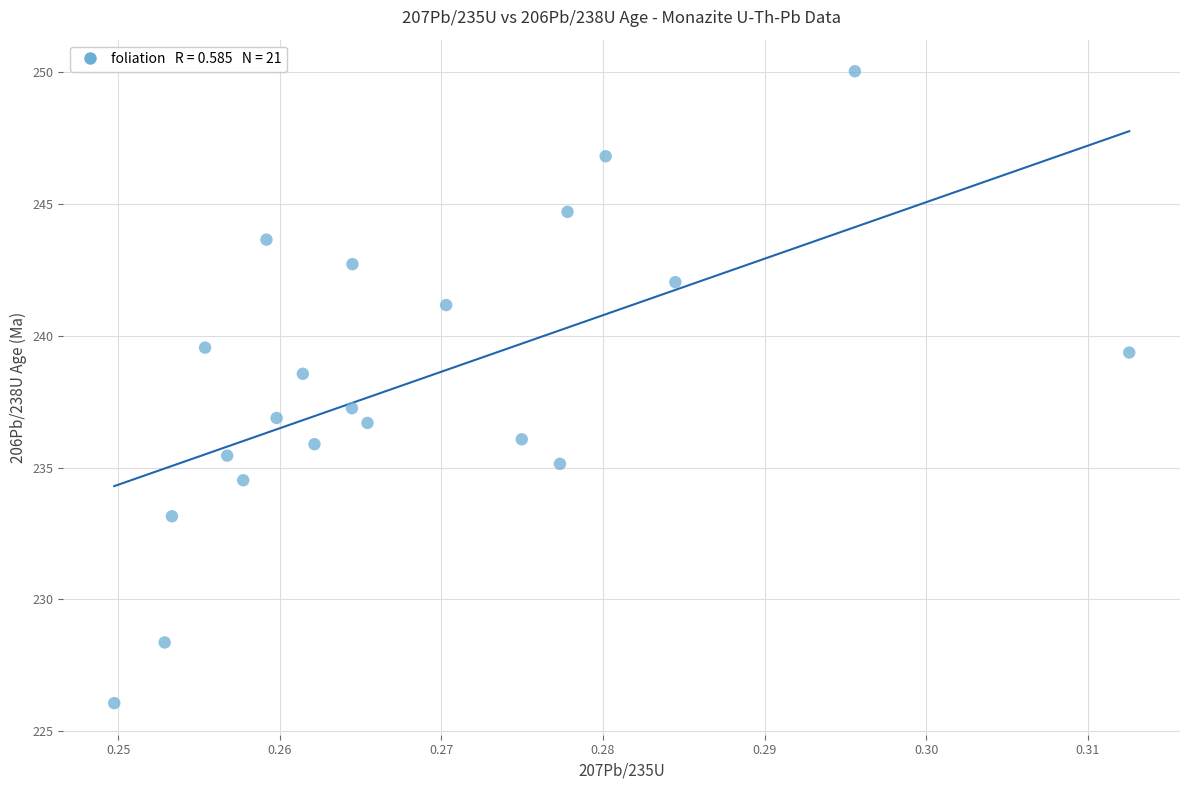

What is the range of Y values (max minus min)?

24.0